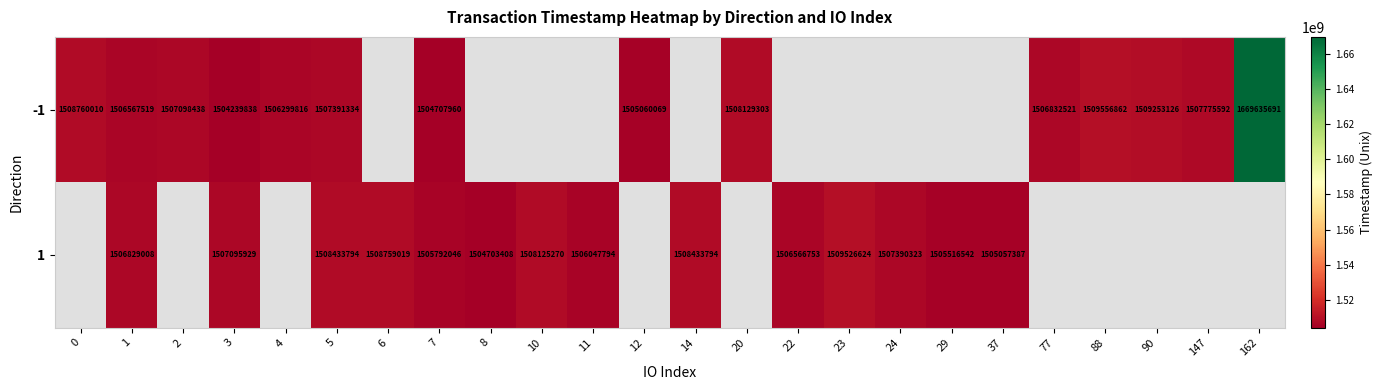

What is the sum of the 1 values at 6 and 10?

3016884289